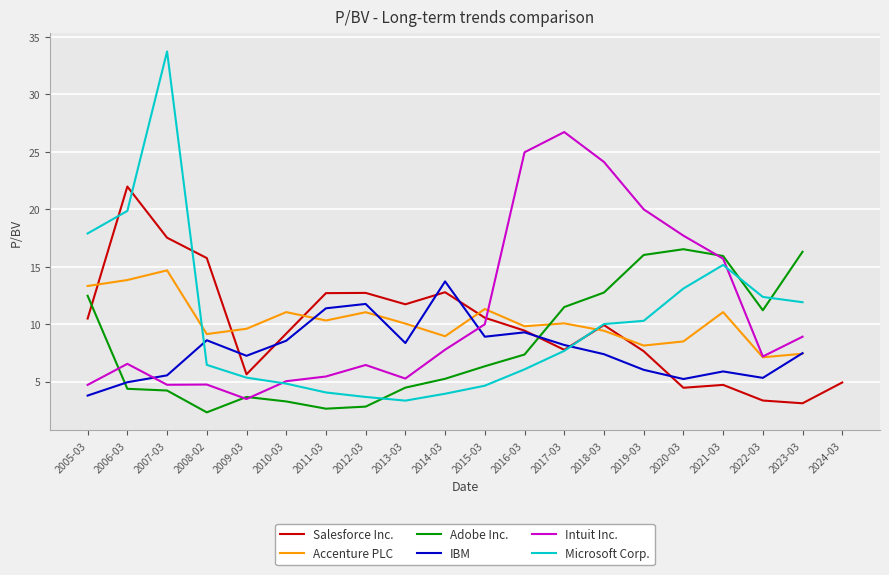

How many intersections are there between Adobe Inc. and IBM?

2